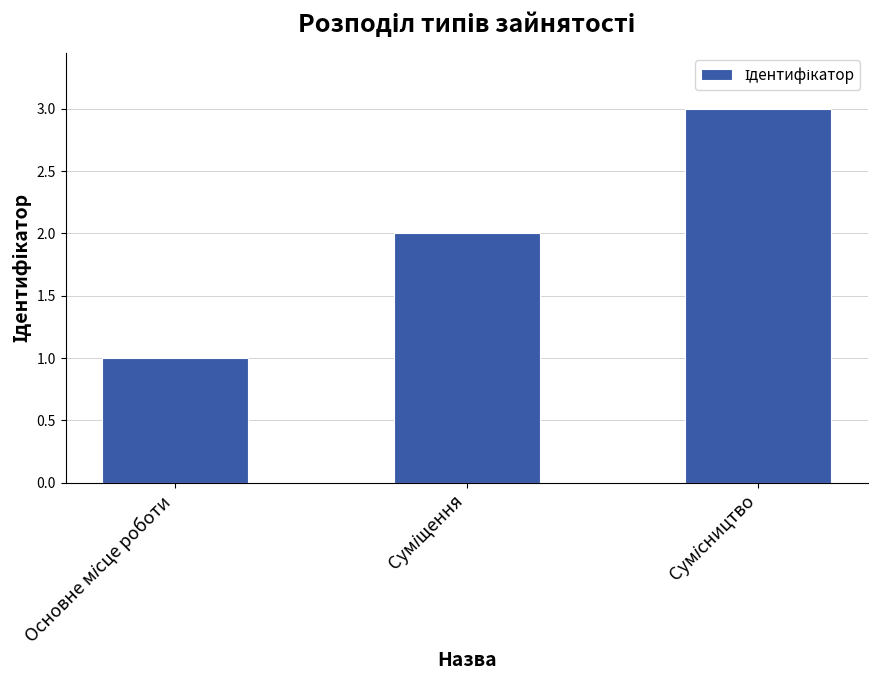

Reading left to right, list all the values displayed in this chart.

1	2	3